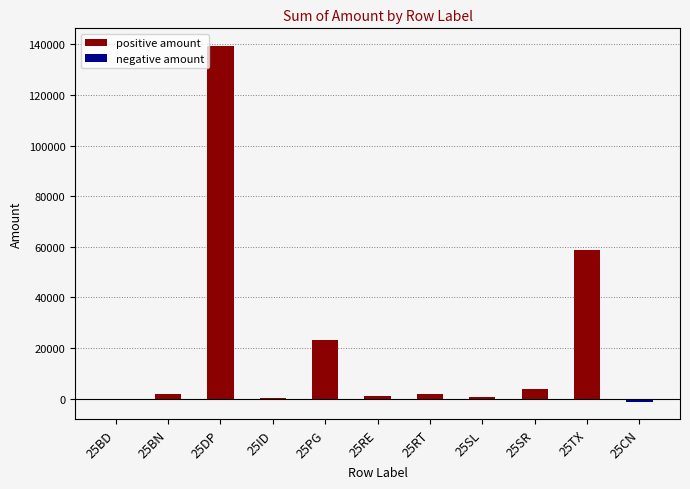

What is the label of the 4th bar from the right?

25SL